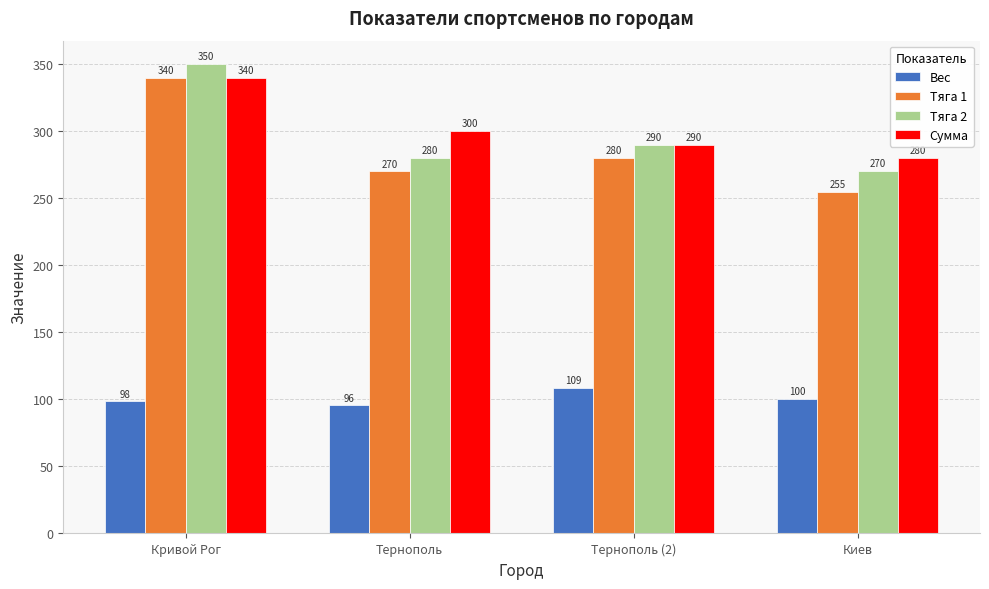

List the labels in order of Тяга 2 value, largest first.

Кривой Рог, Тернополь (2), Тернополь, Киев